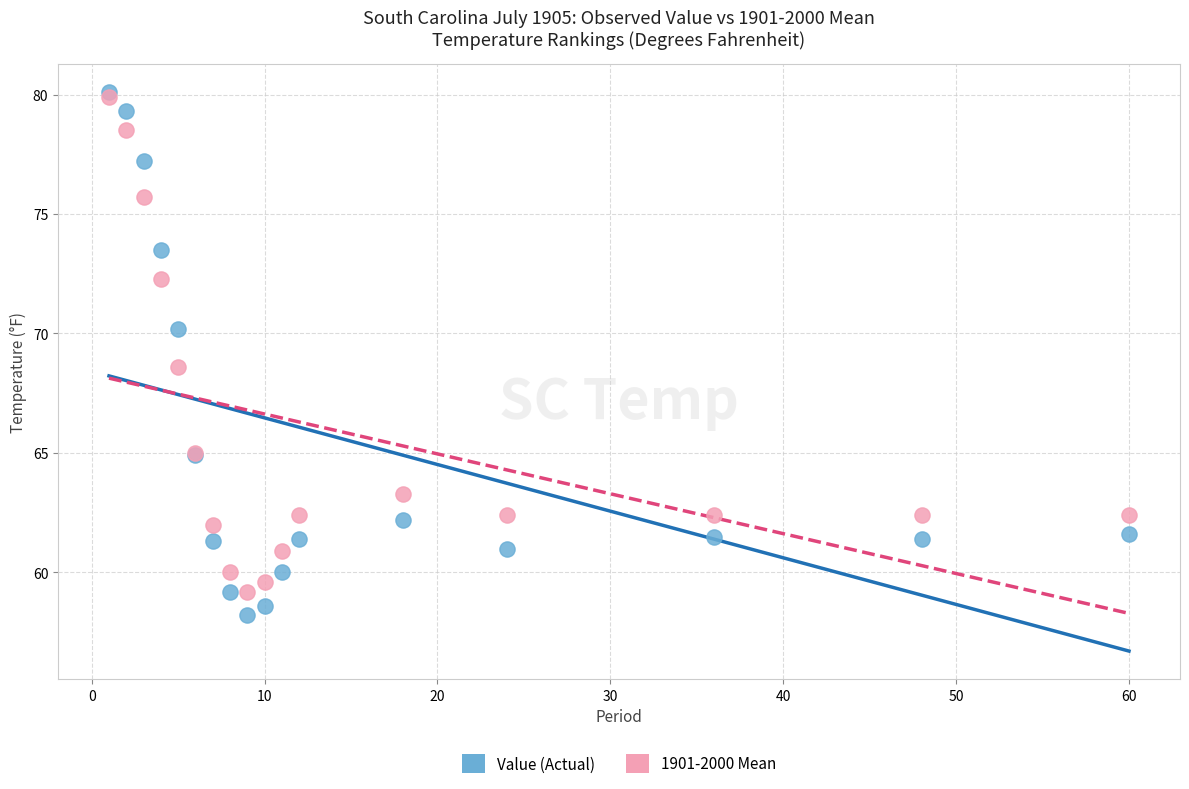

In the Value (Actual) series, what Y value is closest to 69?

70.2